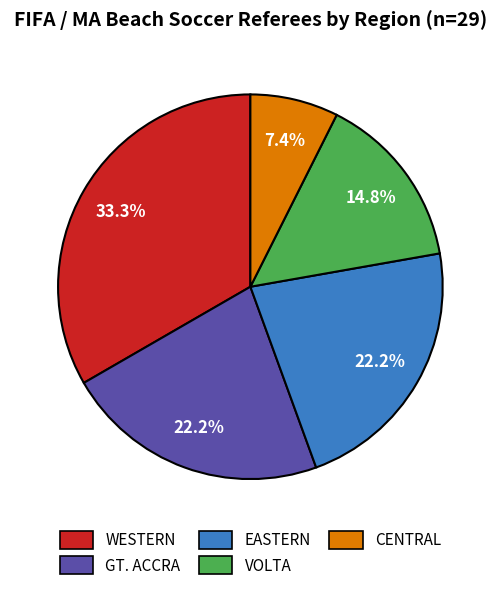

The CENTRAL slice represents 1% of the pie. True or false?

False